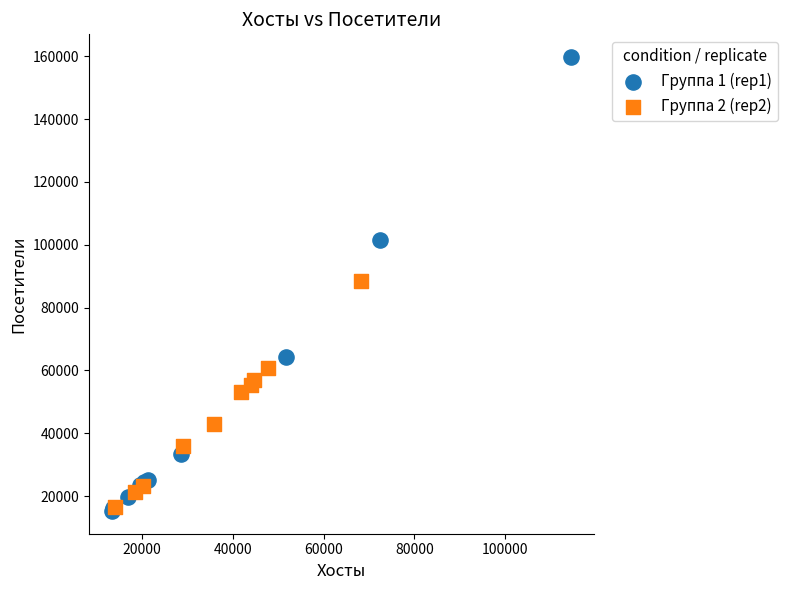

Which series has the widest spread of Y values?

Группа 1 (rep1)